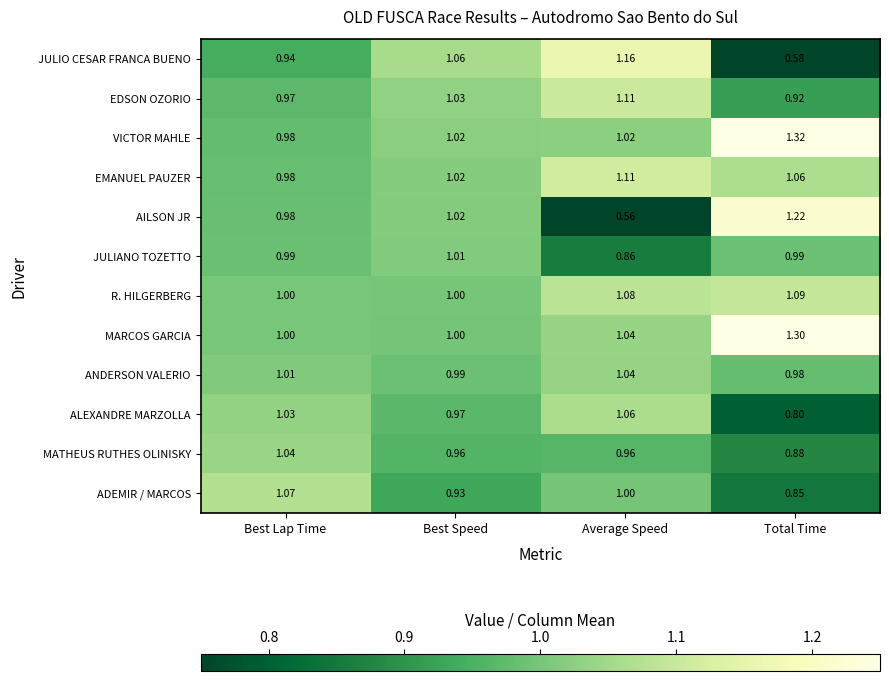

Which series has the largest range (max minus min)?

AILSON JR